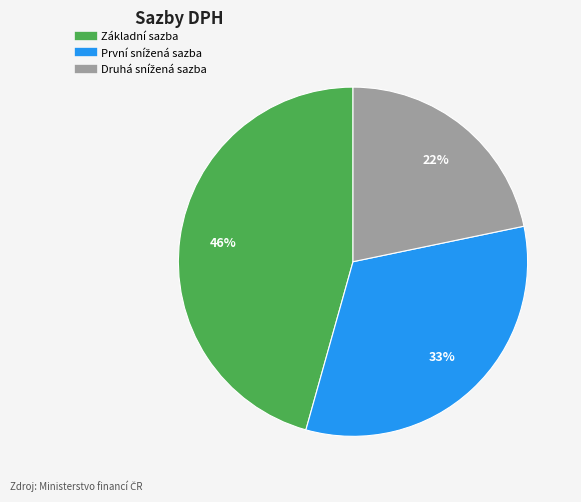

To the nearest percent, what percentage of the pie is Základní sazba?

46%